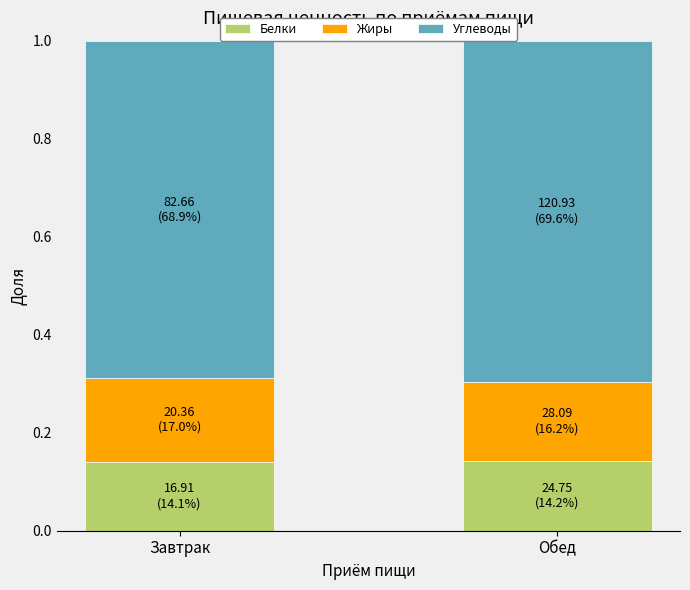

What is the sum of all Белки values?

0.3